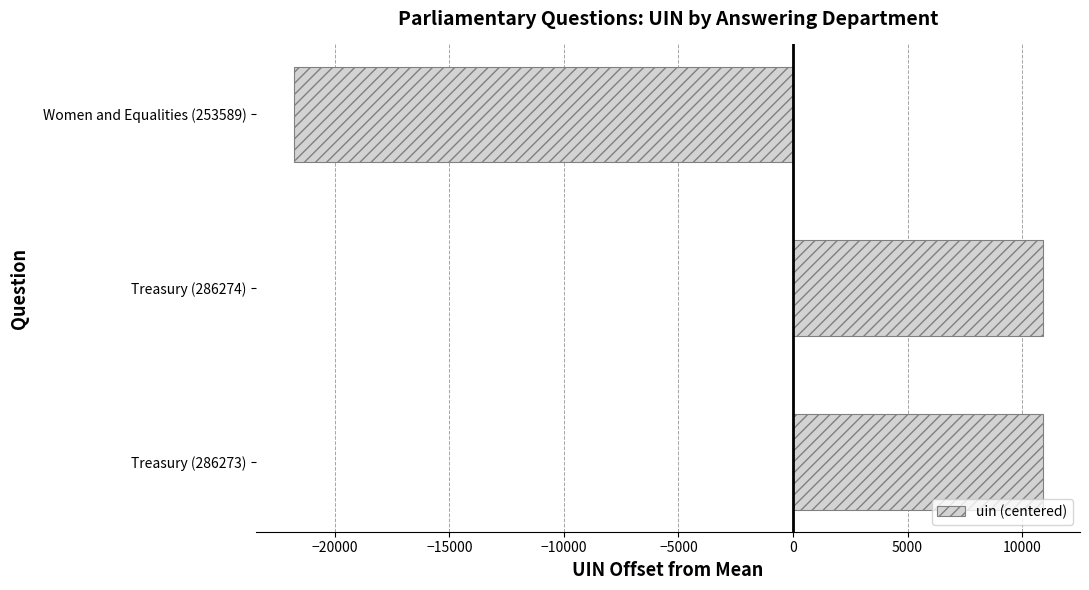

Where is the data nearest to the value -5447?

Treasury (286273)